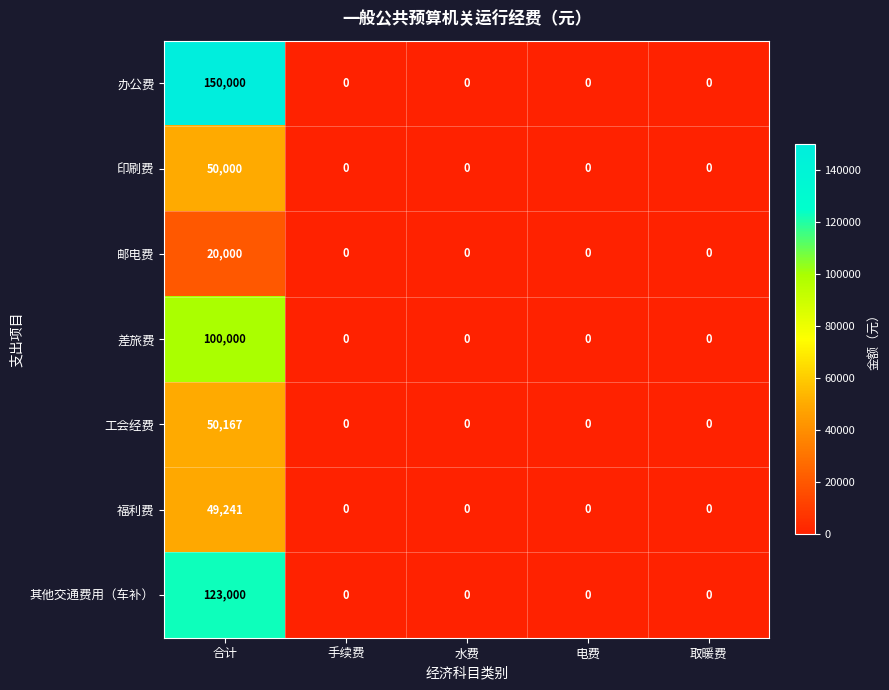

What is the difference between the highest and lowest values at 合计?

130000